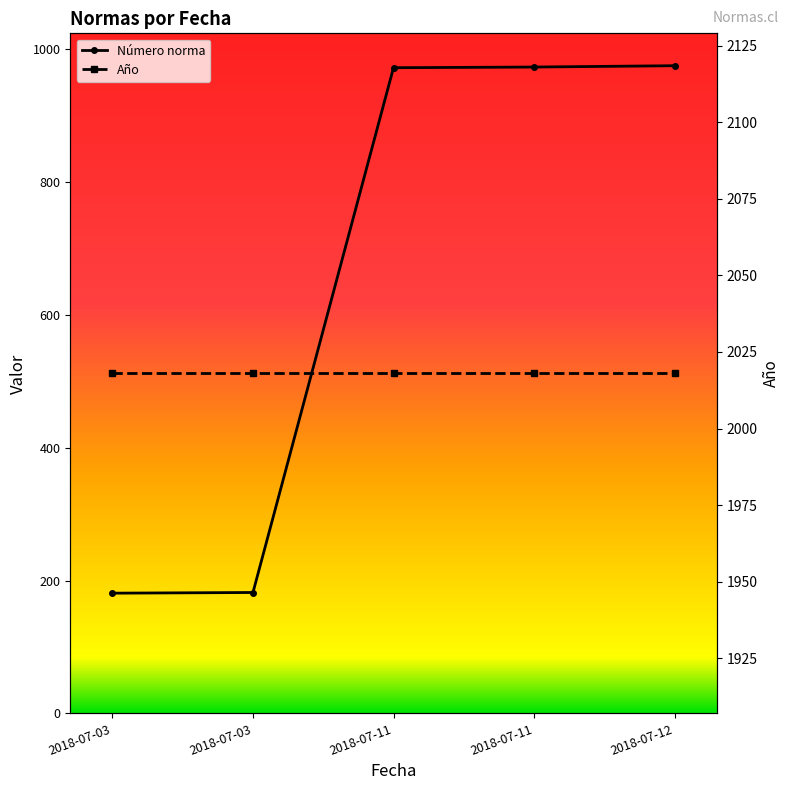

What is the change in value from 2018-07-03 to 2018-07-11?

+791